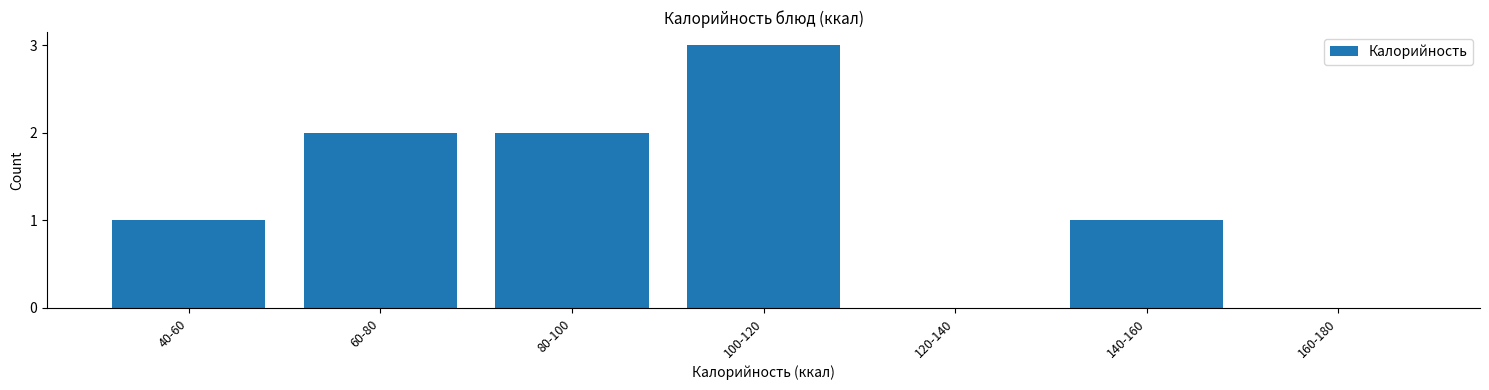

Reading left to right, extract all data points from this chart.

40-60=1	60-80=2	80-100=2	100-120=3	120-140=0	140-160=1	160-180=0